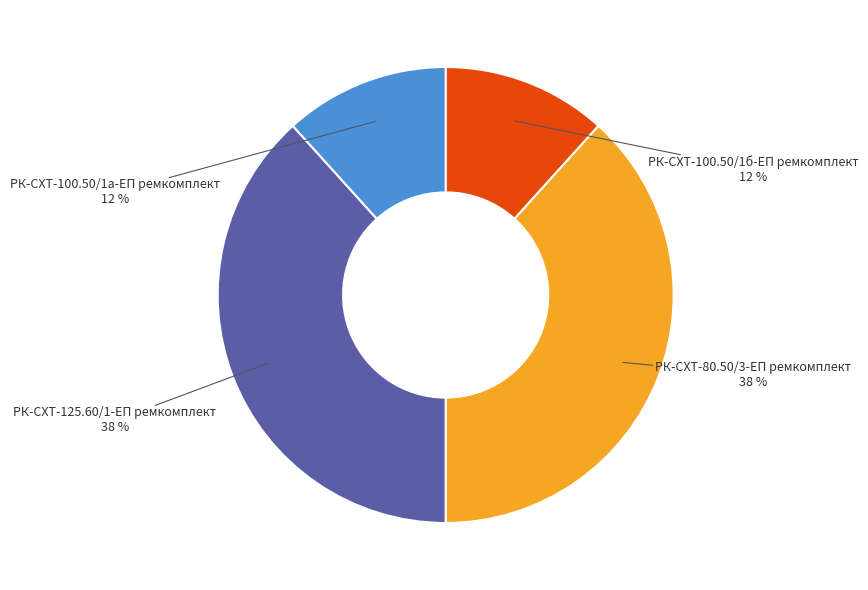

To the nearest percent, what is the combined percentage of РК-СХТ-80.50/3-ЕП ремкомплект and РК-СХТ-125.60/1-ЕП ремкомплект?

77%